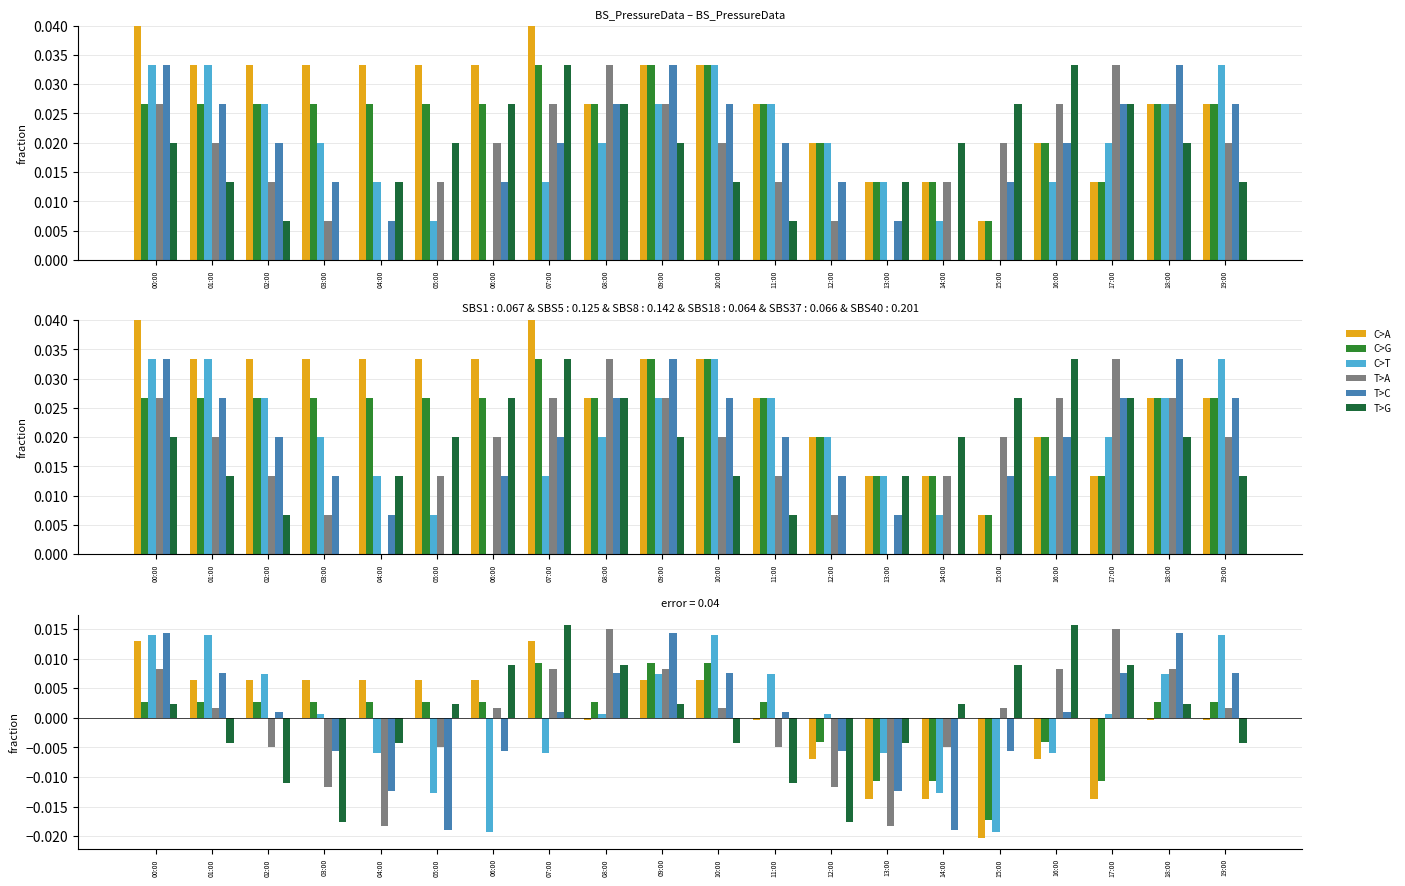

What position from the right is 12:00?

8